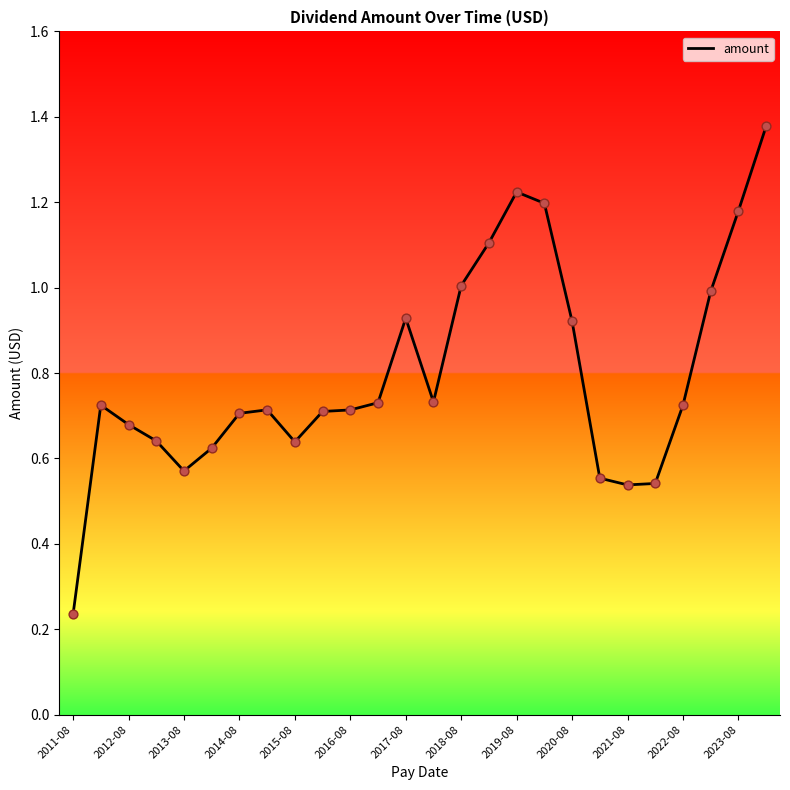

Is this an area chart (filled region under the line)?

No